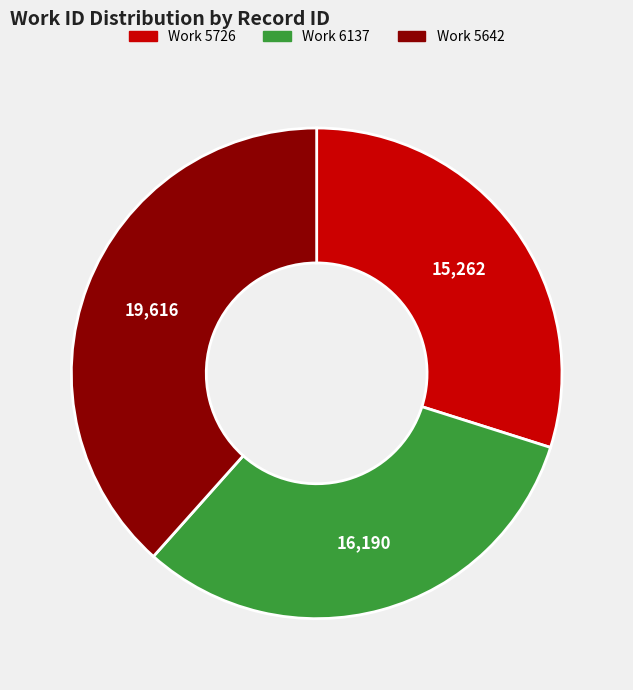

Is there any slice that represents more than half of the pie?

No